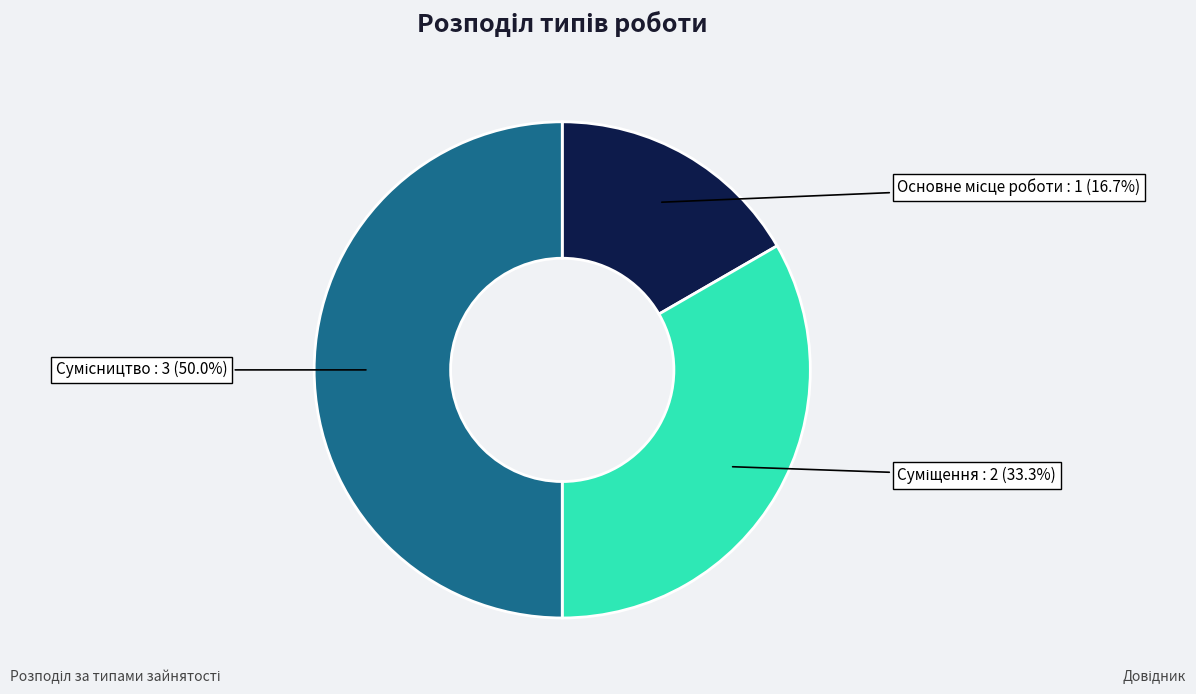

Which category has the biggest portion of the pie?

Сумісництво